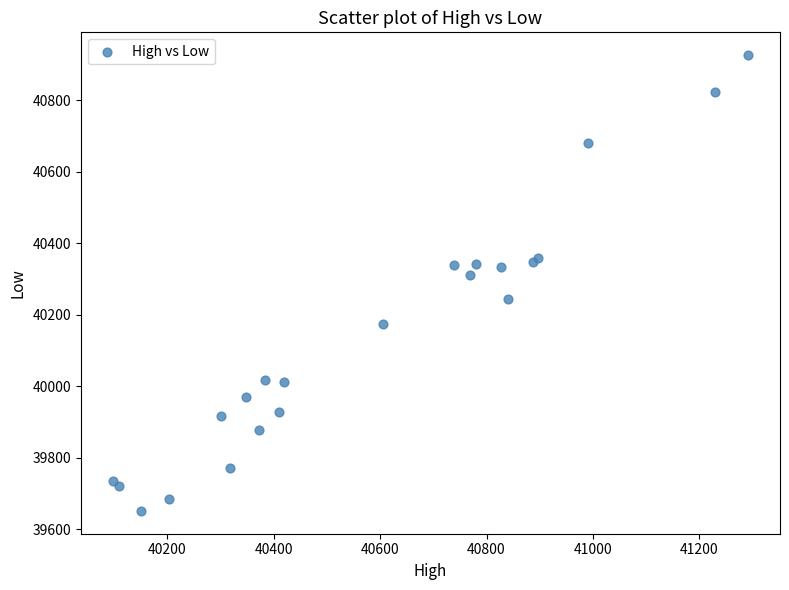

What Y value in the scatter plot is closest to 40288?

40310